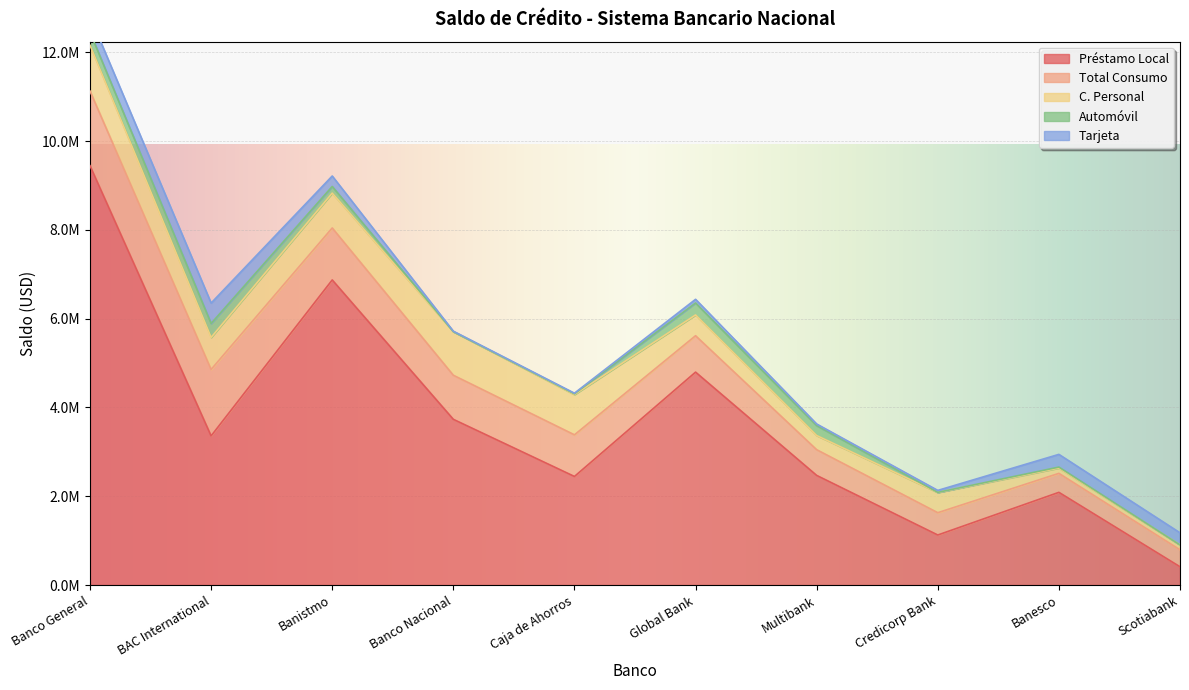

What is the difference between the maximum and minimum values in the Tarjeta series?

448533.7